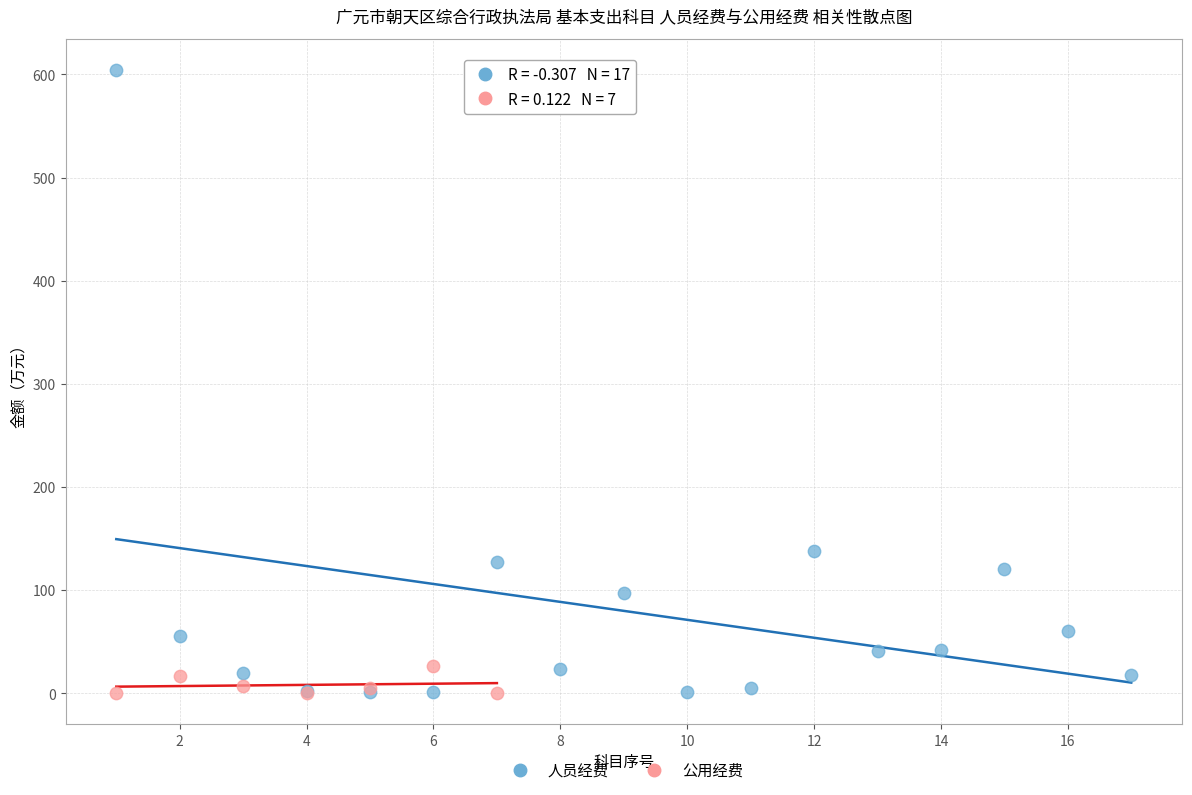

Which series reaches the maximum Y coordinate?

人员经费